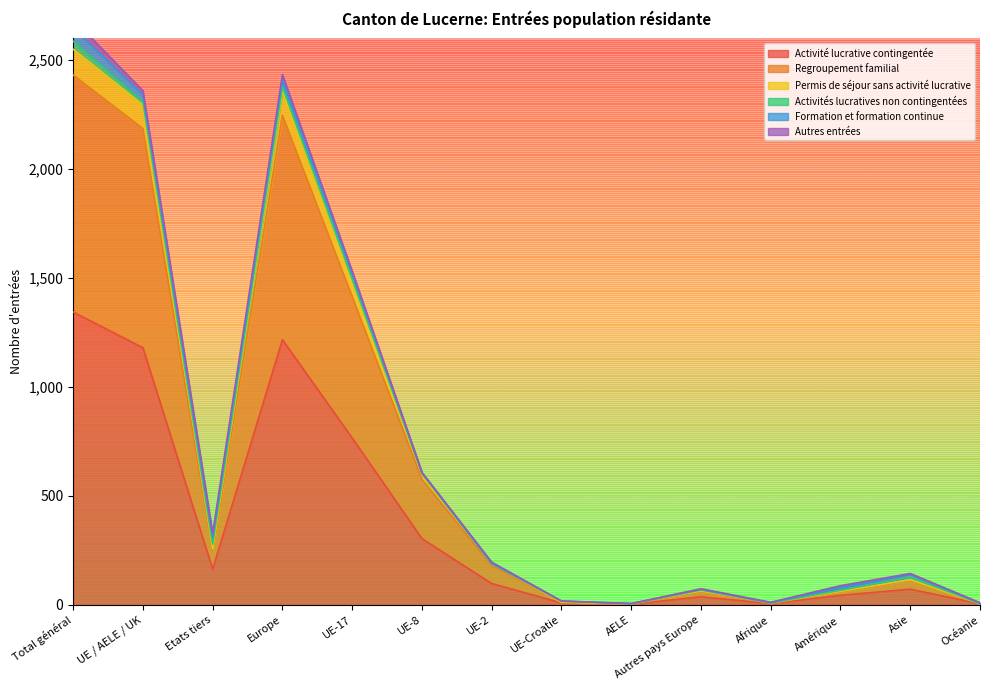

At which label is Activité lucrative contingentée closest to 673?

UE-17